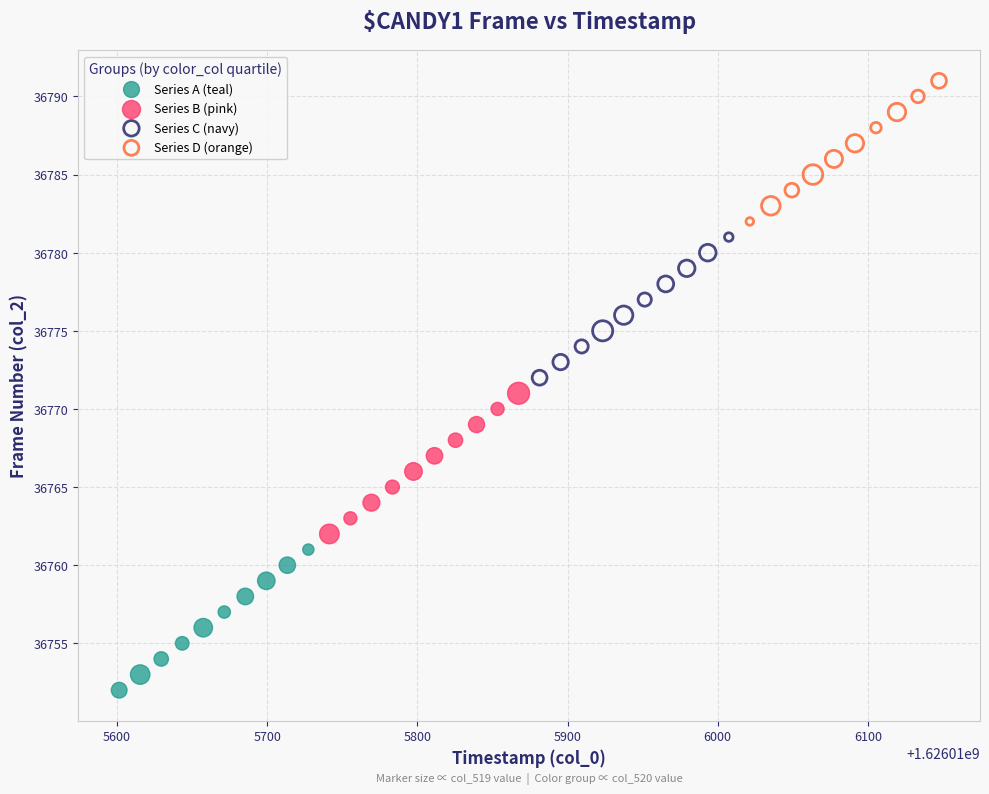

Which series contains the highest Y value?

Series D (orange)